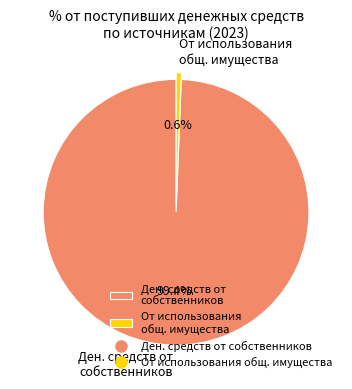

What is the largest slice in the pie chart?

Ден. средств от собственников